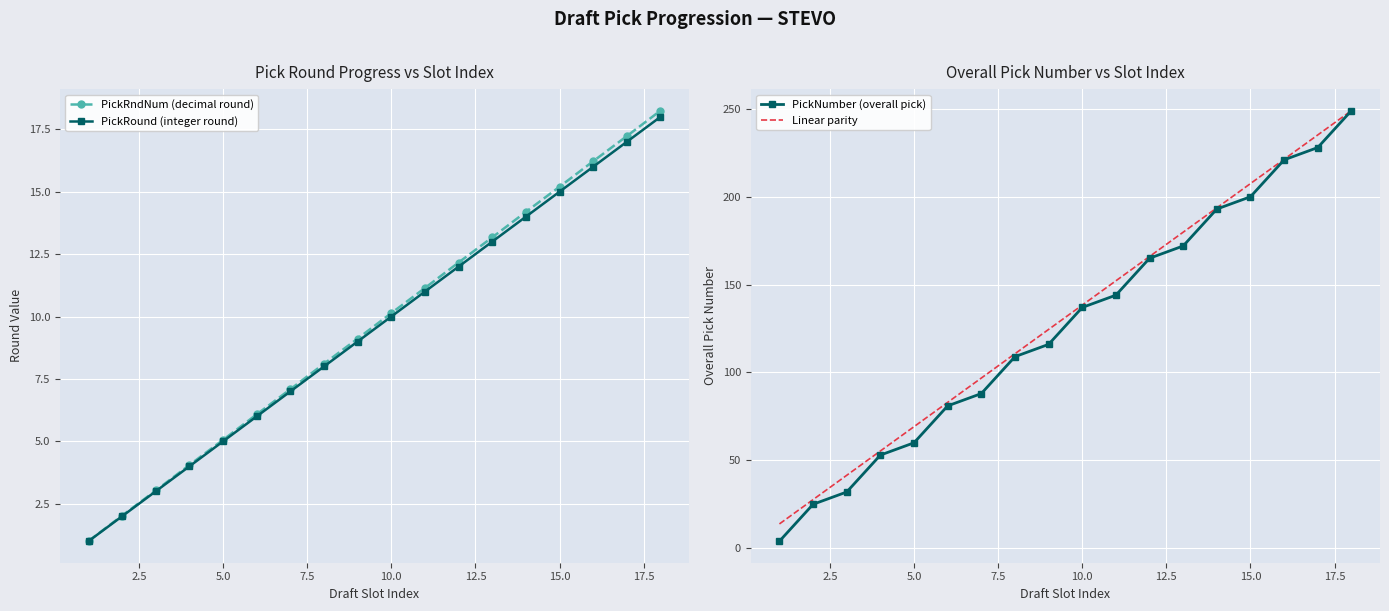

What is the greatest value displayed?

249.0